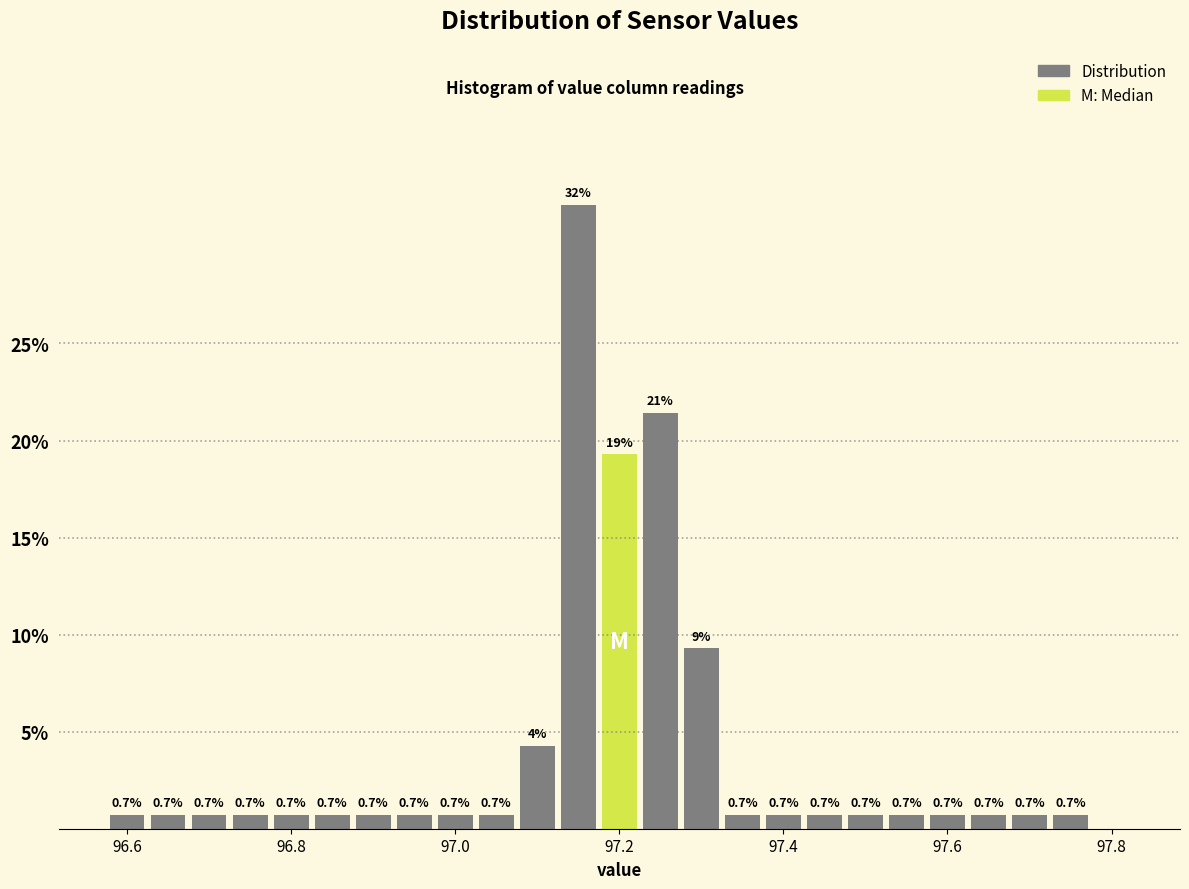

Read against the x-axis, roughly where is the centre of the tallest bar?

97.16